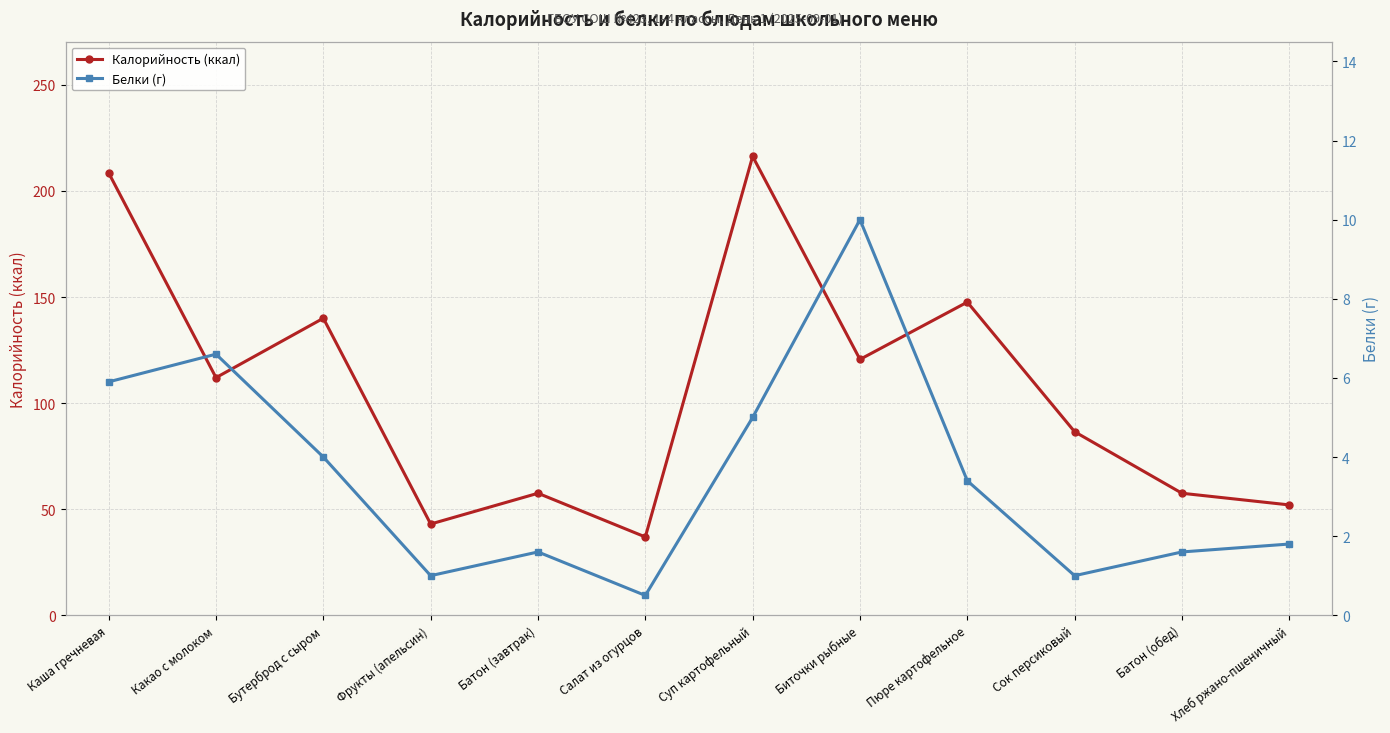

What is the label of the 3rd point from the left?

Бутерброд с сыром